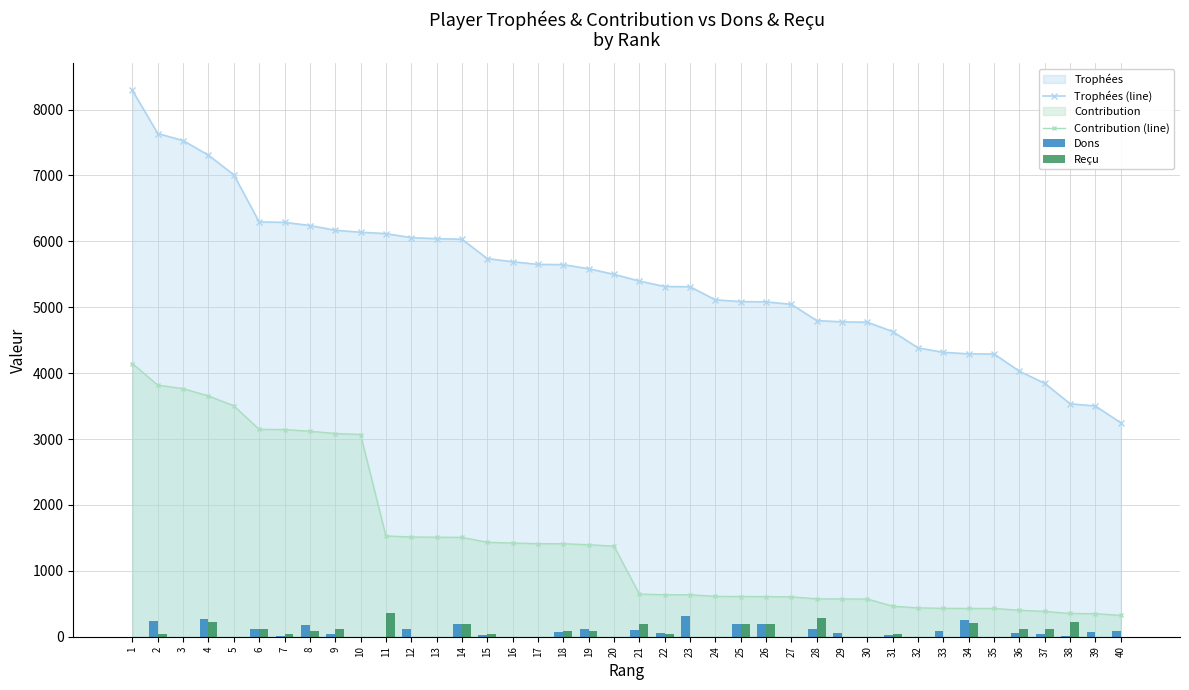

Is it true that Reçu equals -173 at 24?

False